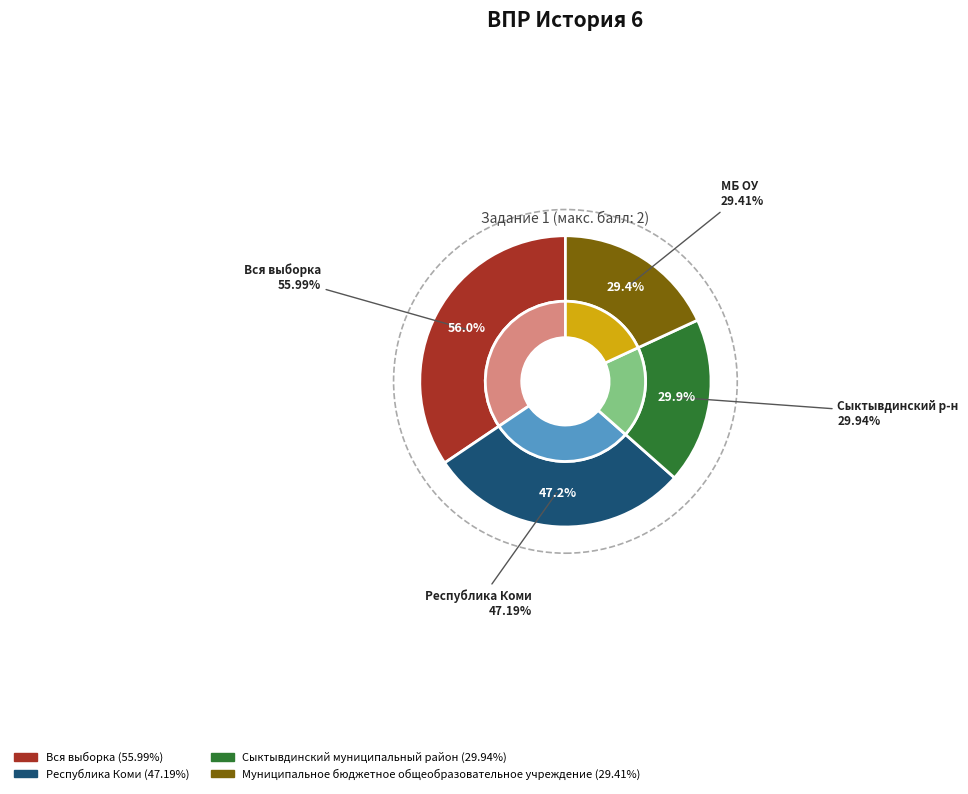

What percentage is NOT represented by Муниципальное бюджетное общеобразовательное учреждение?

81.9%